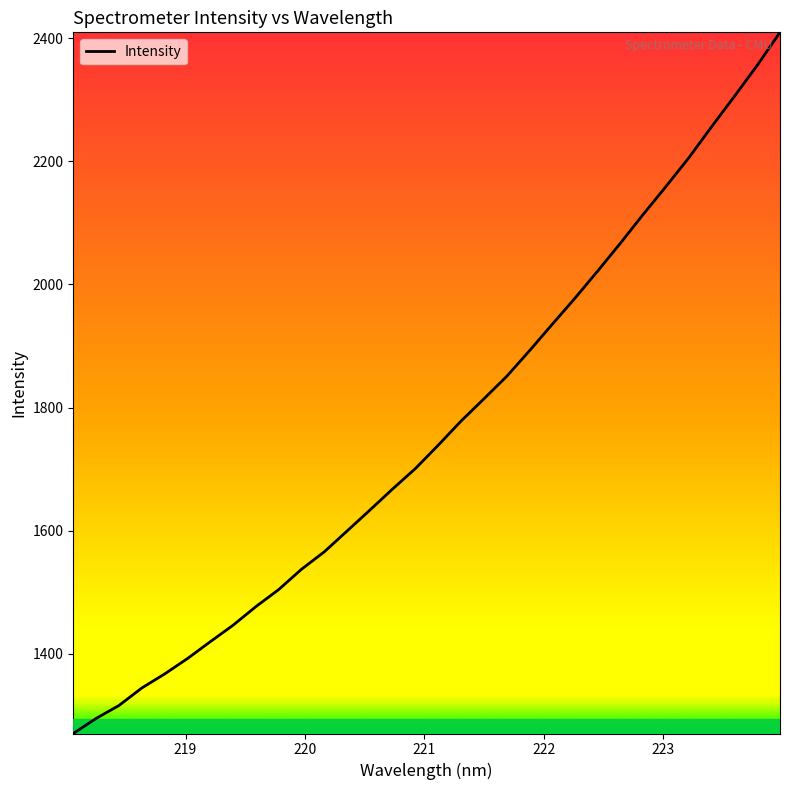

Does the chart have visible grid lines?

No